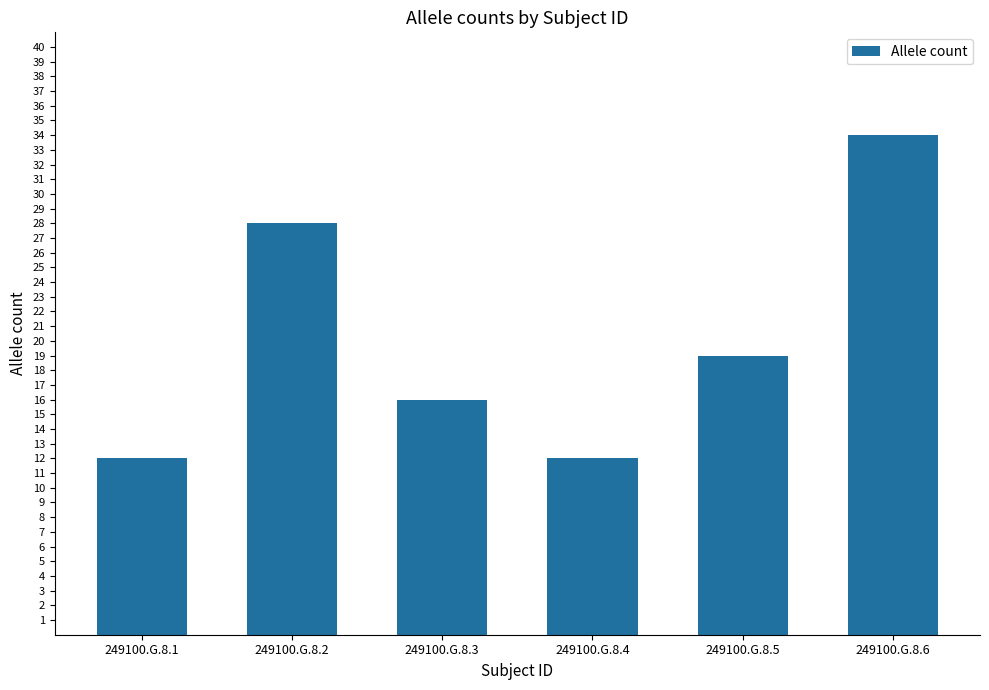

Reading left to right, extract all data points from this chart.

12	28	16	12	19	34